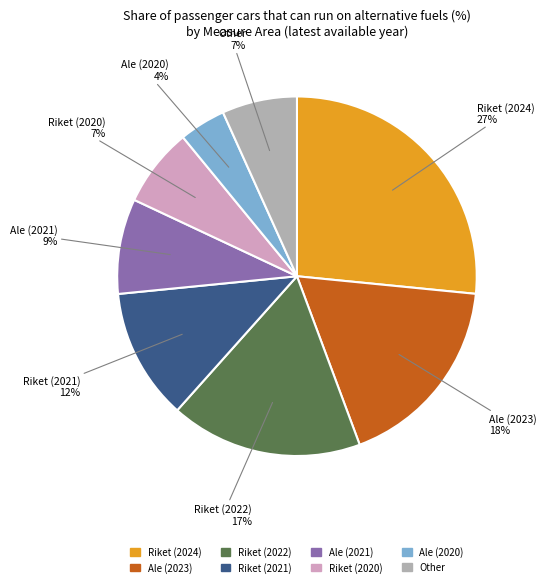

Which category has the smallest portion of the pie?

Ale (2020)